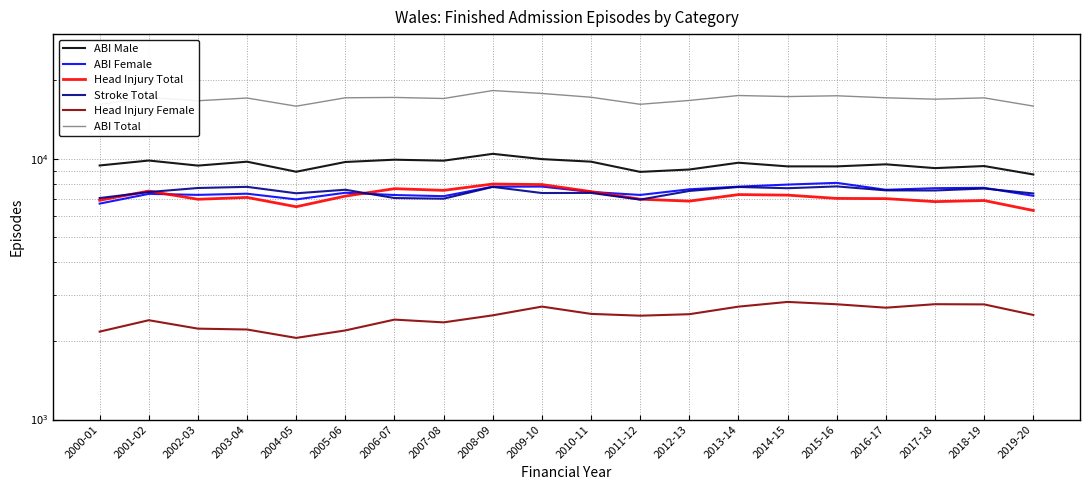

At which category does ABI Female reach its first local valley?

2002-03